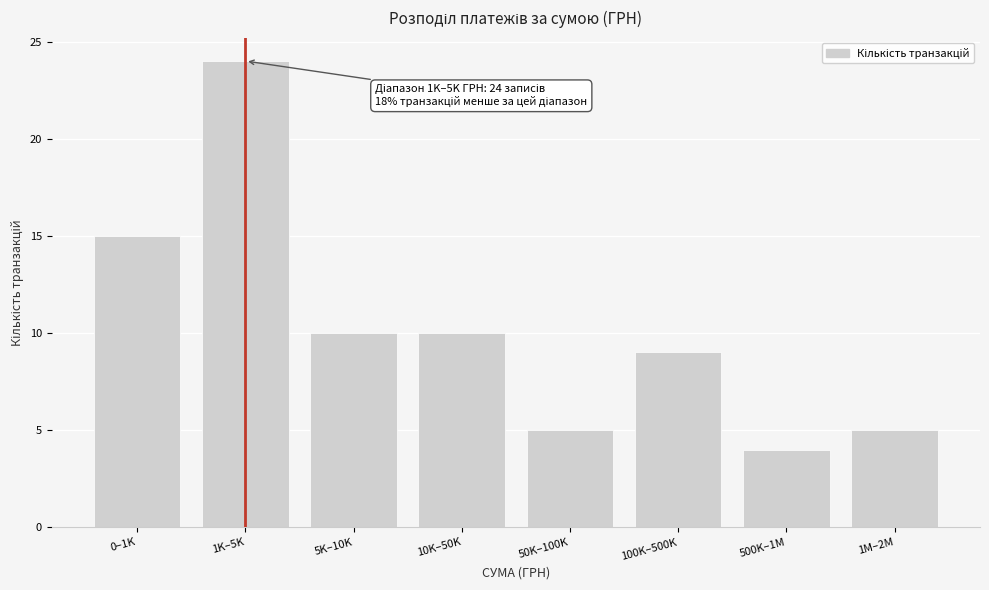

Reading left to right, list all the values displayed in this chart.

15	24	10	10	5	9	4	5